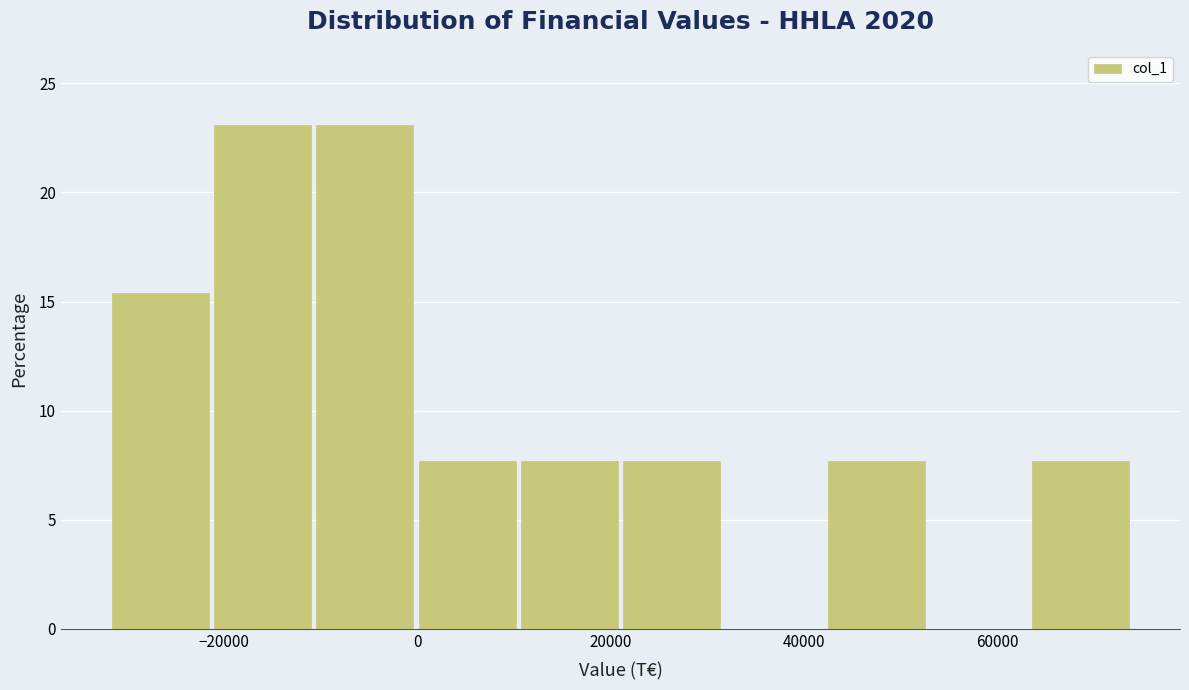

Reading left to right, transcribe this chart: for each bar, give the range it covers on the x-axis and its height. Neither the bar edges nor the heights are printed on the chart, so give them approximately, as read against the axes.

-32000 to -20000: 15.5
-20000 to -10000: 23.0
-10000 to 0: 23.0
0 to 10000: 7.5
10000 to 22000: 7.5
22000 to 32000: 7.5
32000 to 42000: 0
42000 to 52000: 7.5
52000 to 64000: 0
64000 to 74000: 7.5